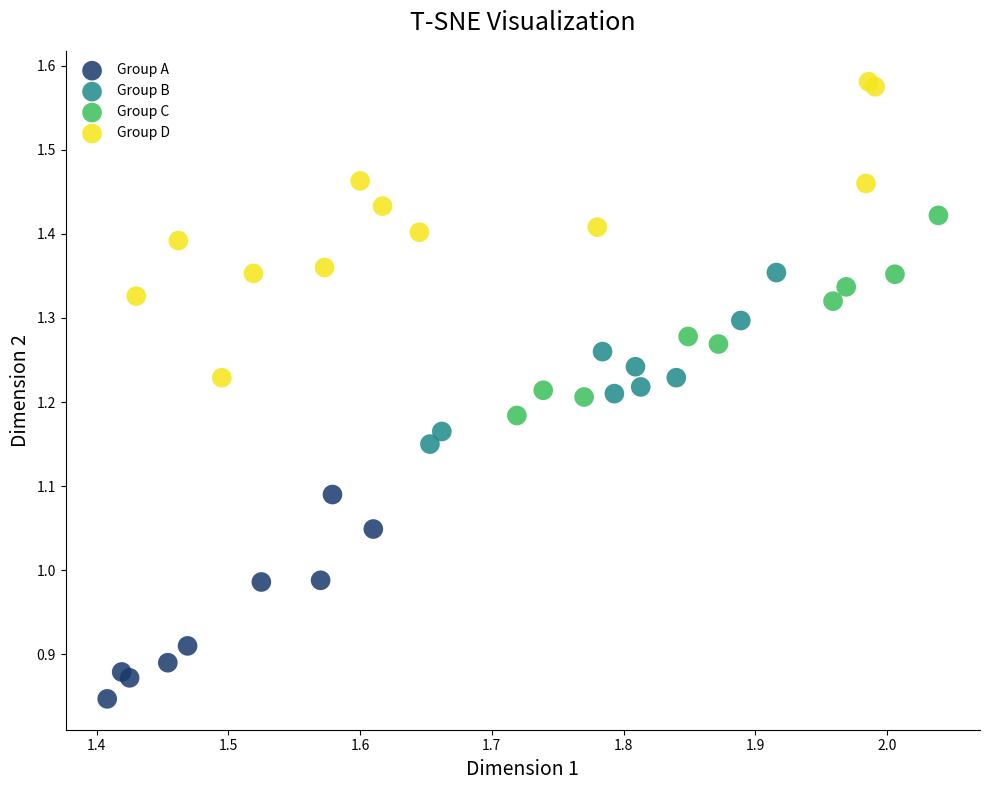

Which series contains the highest Y value?

Group D